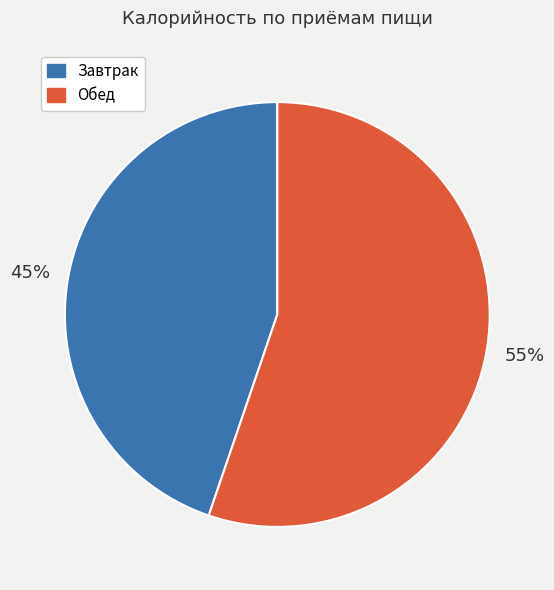

Does any single category account for the majority?

Yes